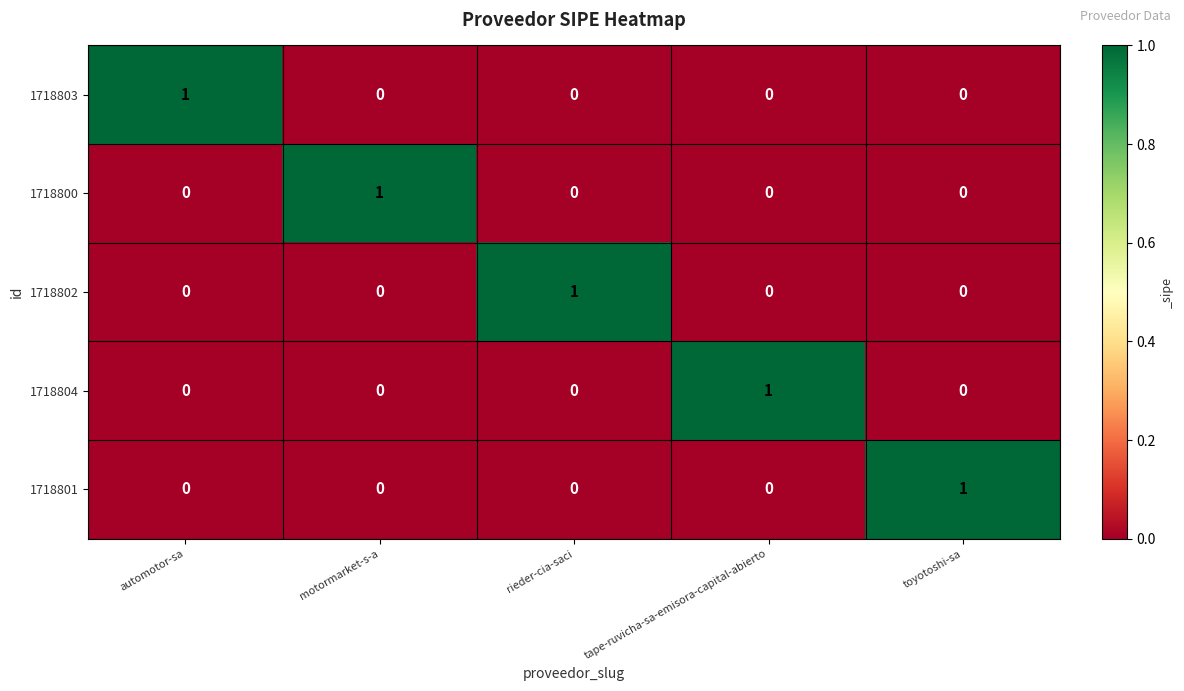

At which label does 1718803 reach its peak?

automotor-sa